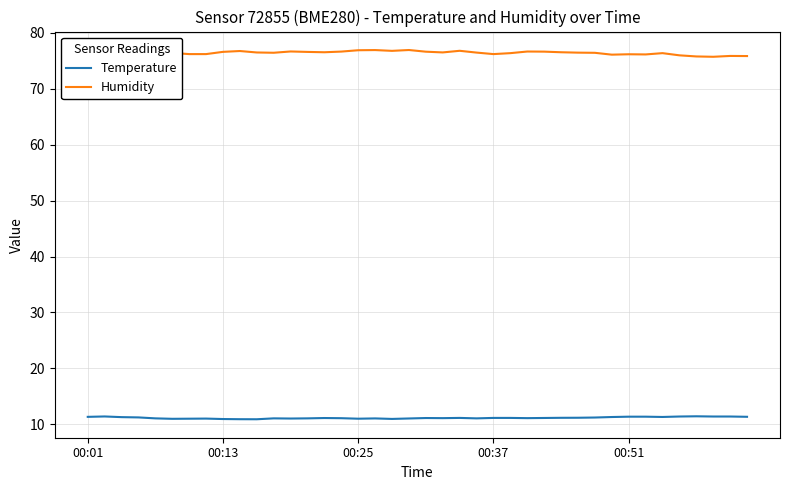

How many lines are shown in the chart?

2